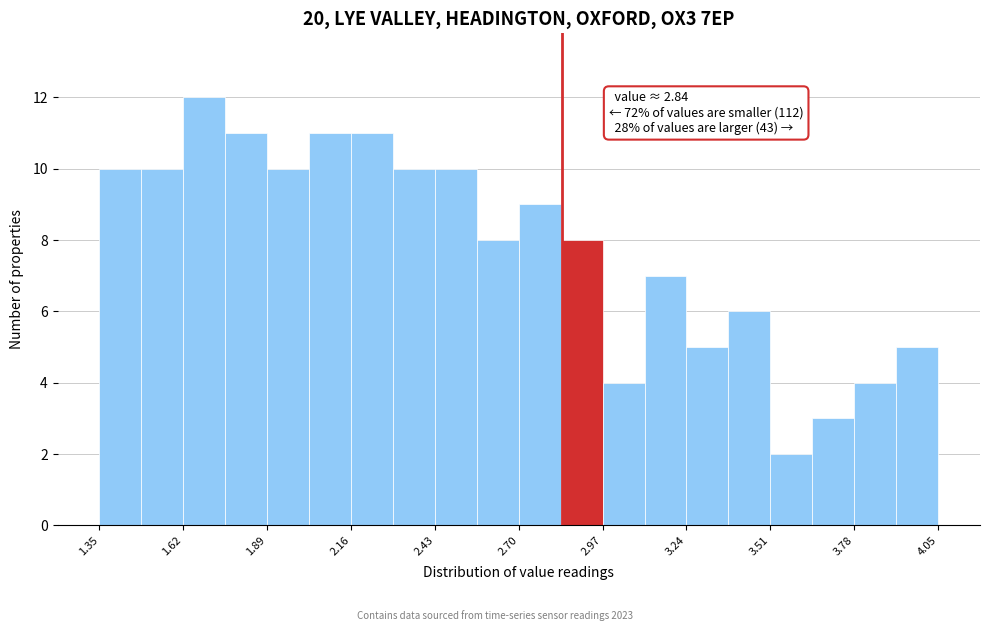

Around what value on the x-axis is the tallest bar? Give the approximate position of its centre, as read against the axis.

1.70